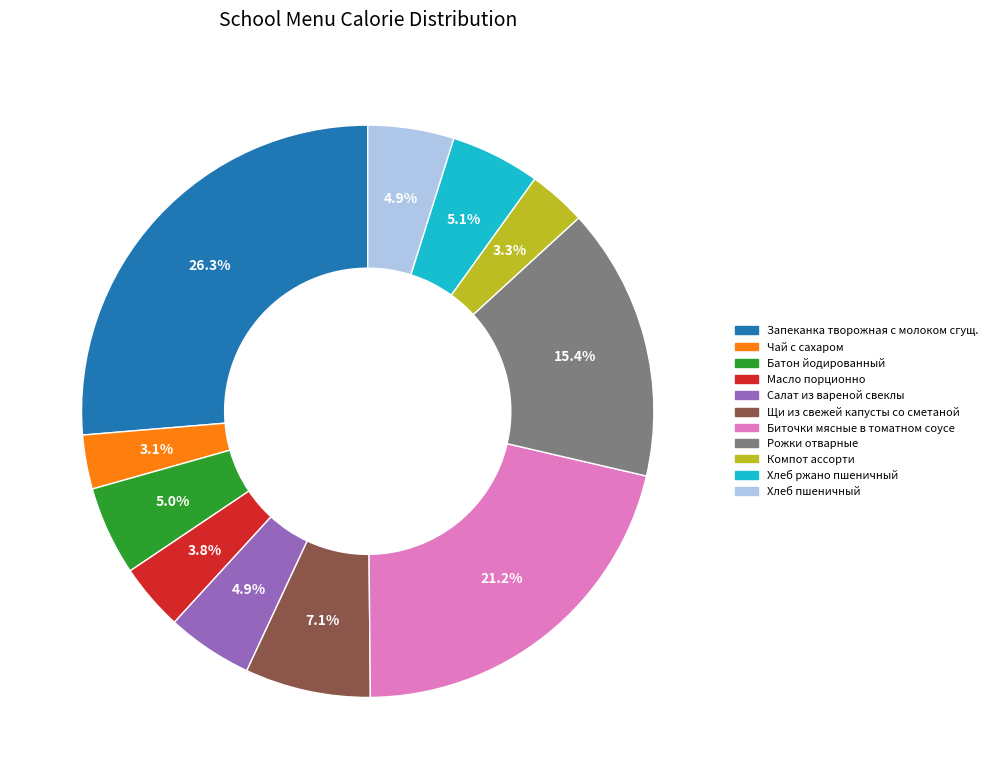

What percentage is the Хлеб ржано пшеничный slice, to the nearest percent?

5%